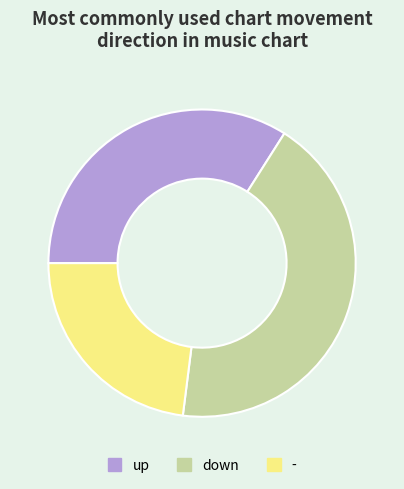

Which slice is the smallest?

-